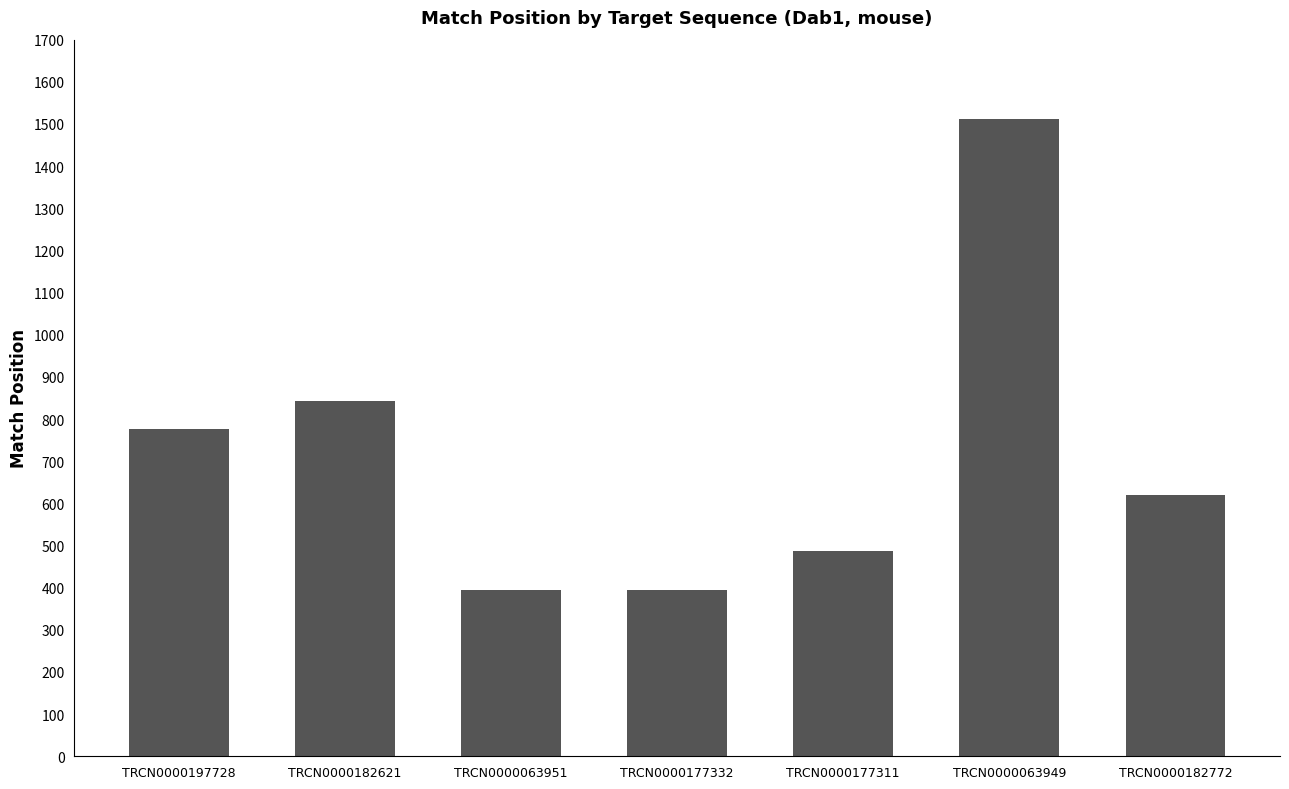

The value at TRCN0000063951 is 395. True or false?

True